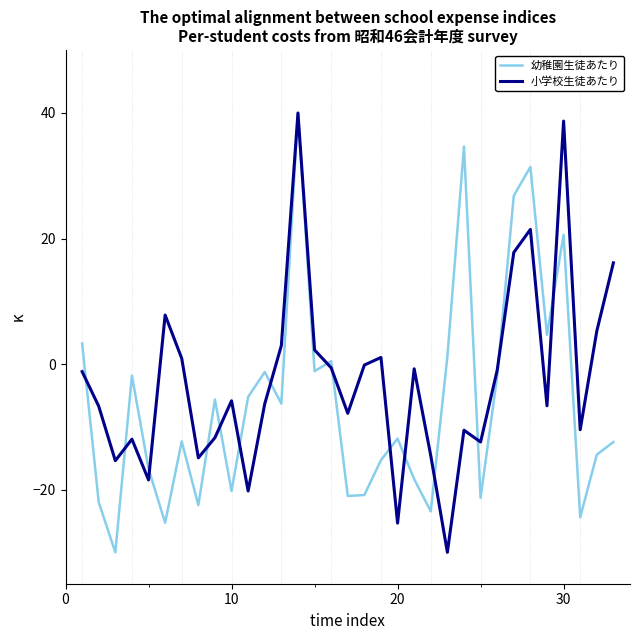

List the series in order of their overall mean, highest first.

小学校生徒あたり, 幼稚園生徒あたり